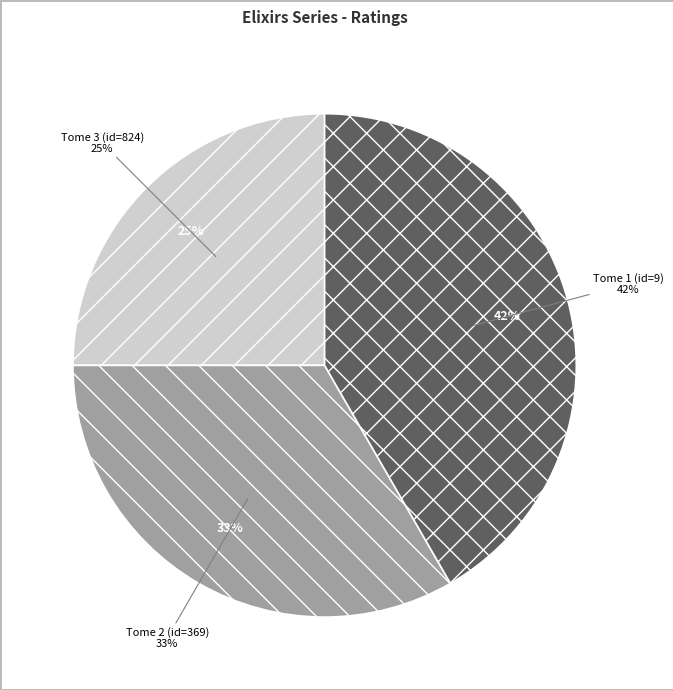

What portion of the pie excludes Tome 3 (id=824)?

75.0%